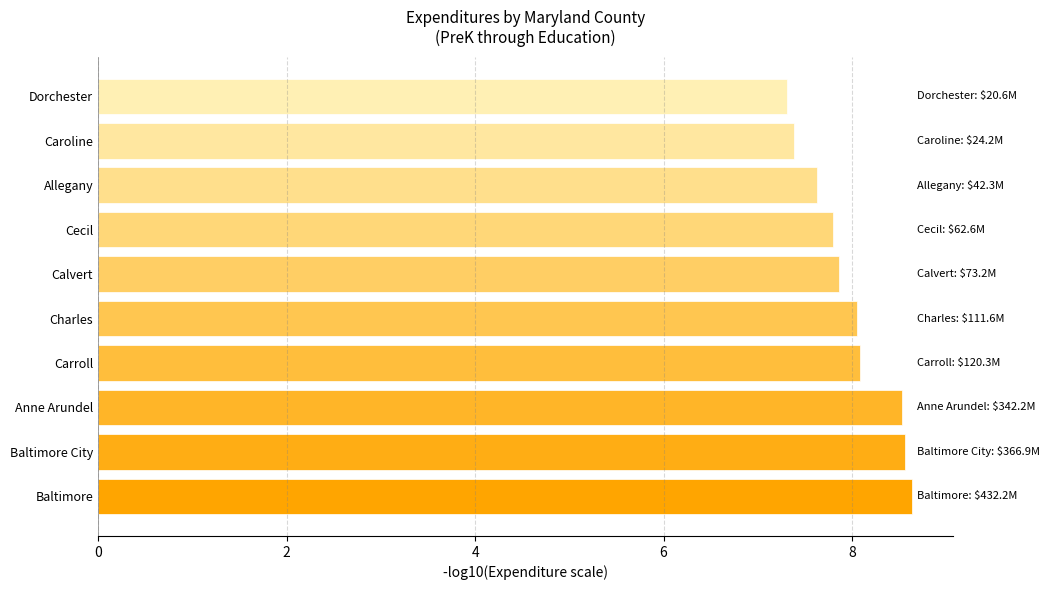

Are the bars grouped side by side (vs. stacked)?

No